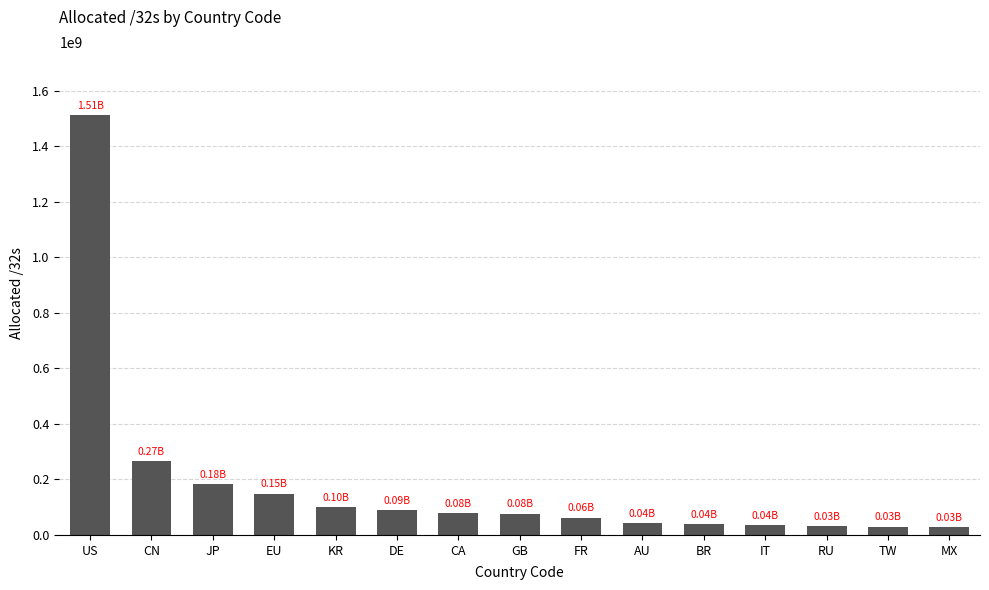

What is the sum of all values?

2726697816